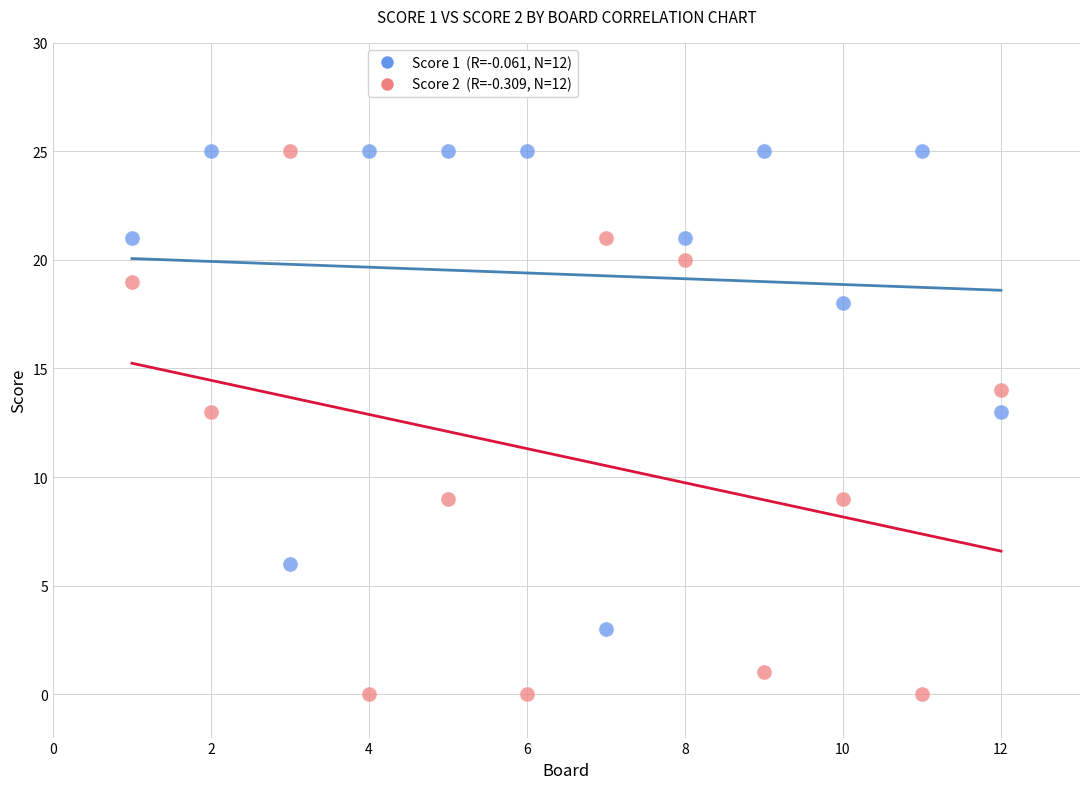

Across all data points, what is the range of X values (max minus min)?

11